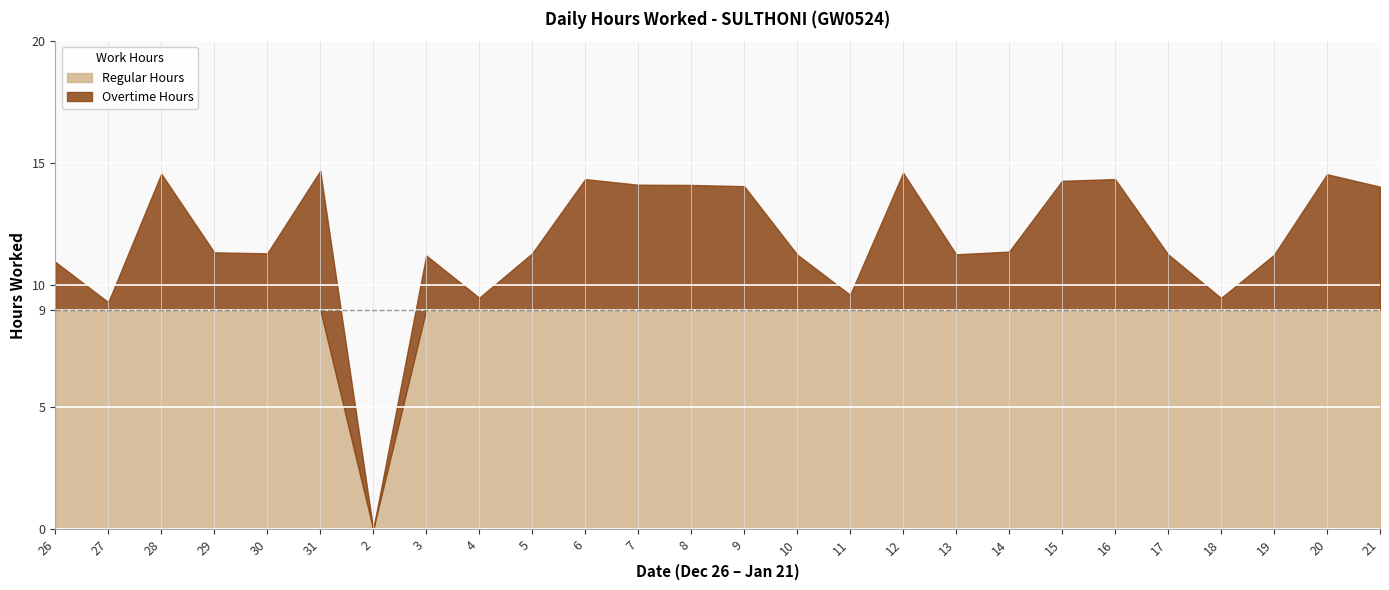

True or false: Hours Worked has a value of 11.2 at 19.

True